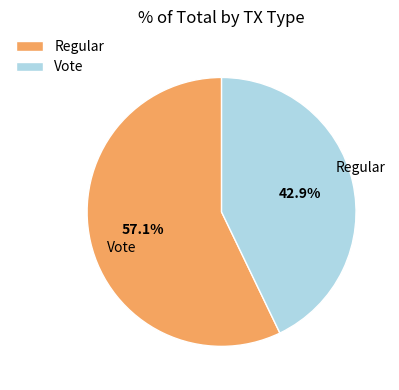

Between Vote and Regular, which is larger?

Regular